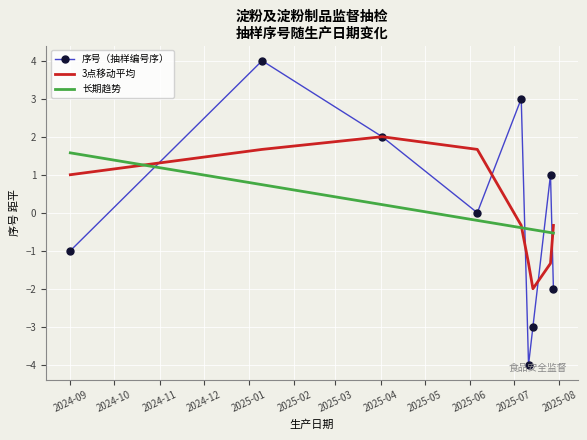

How many intersections are there between 序号（抽样编号序） and 长期趋势?

4